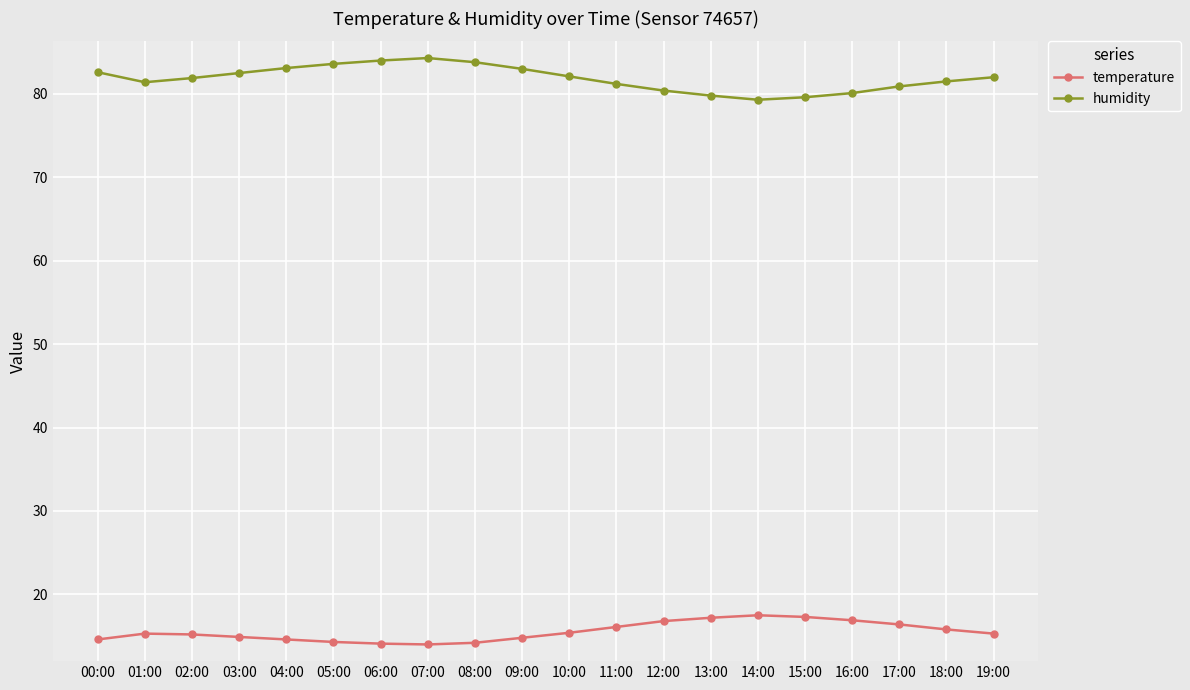

The humidity series shows 81.5 at 18:00. True or false?

True